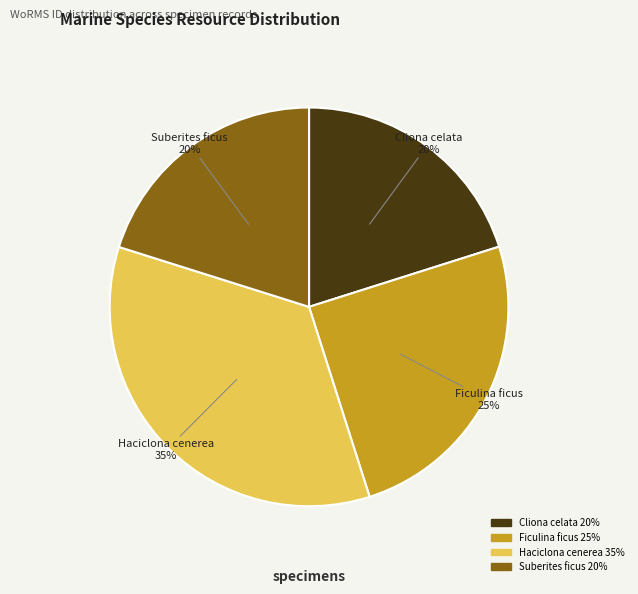

Which category has the biggest portion of the pie?

Haciclona cenerea